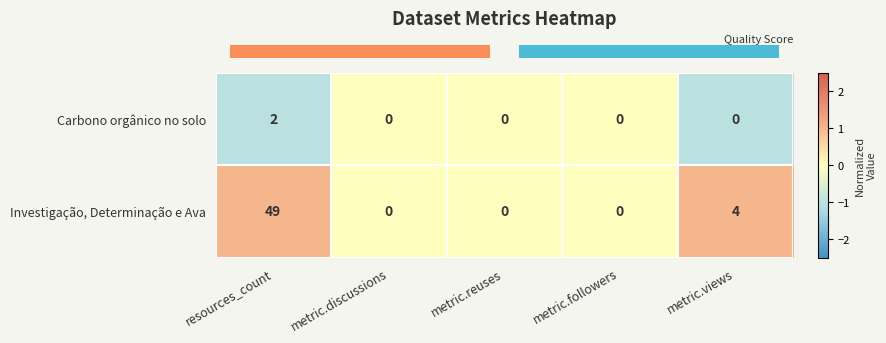

What is the minimum value shown in the chart?

0